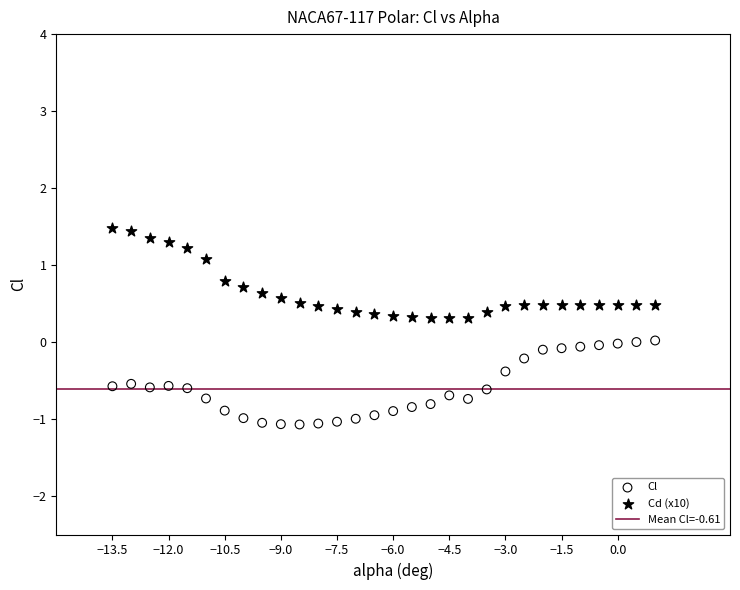

Which series contains the lowest Y value?

Cl